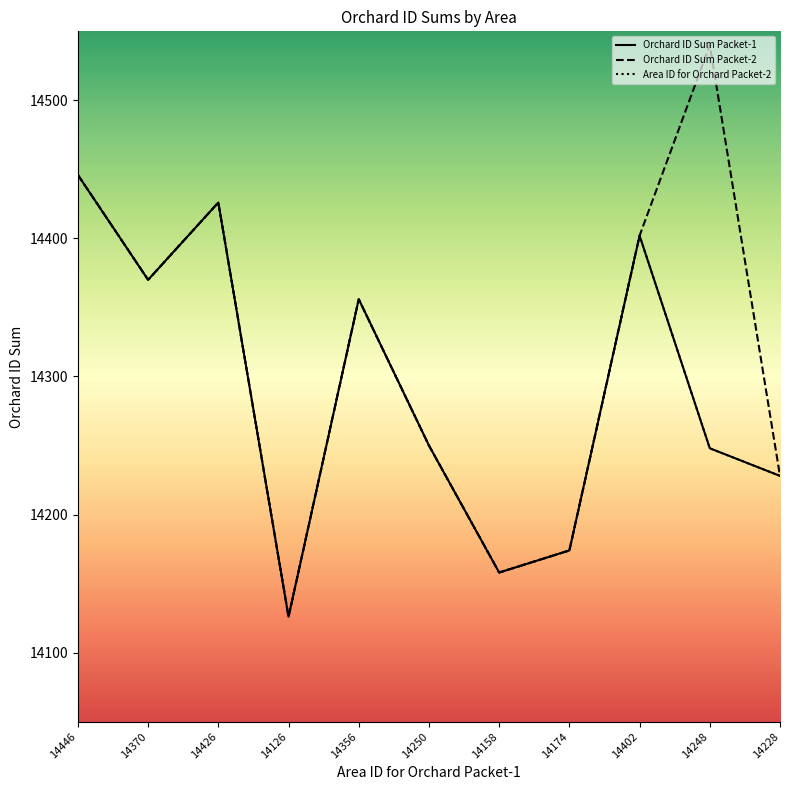

Does the chart display data point markers on the line(s)?

No